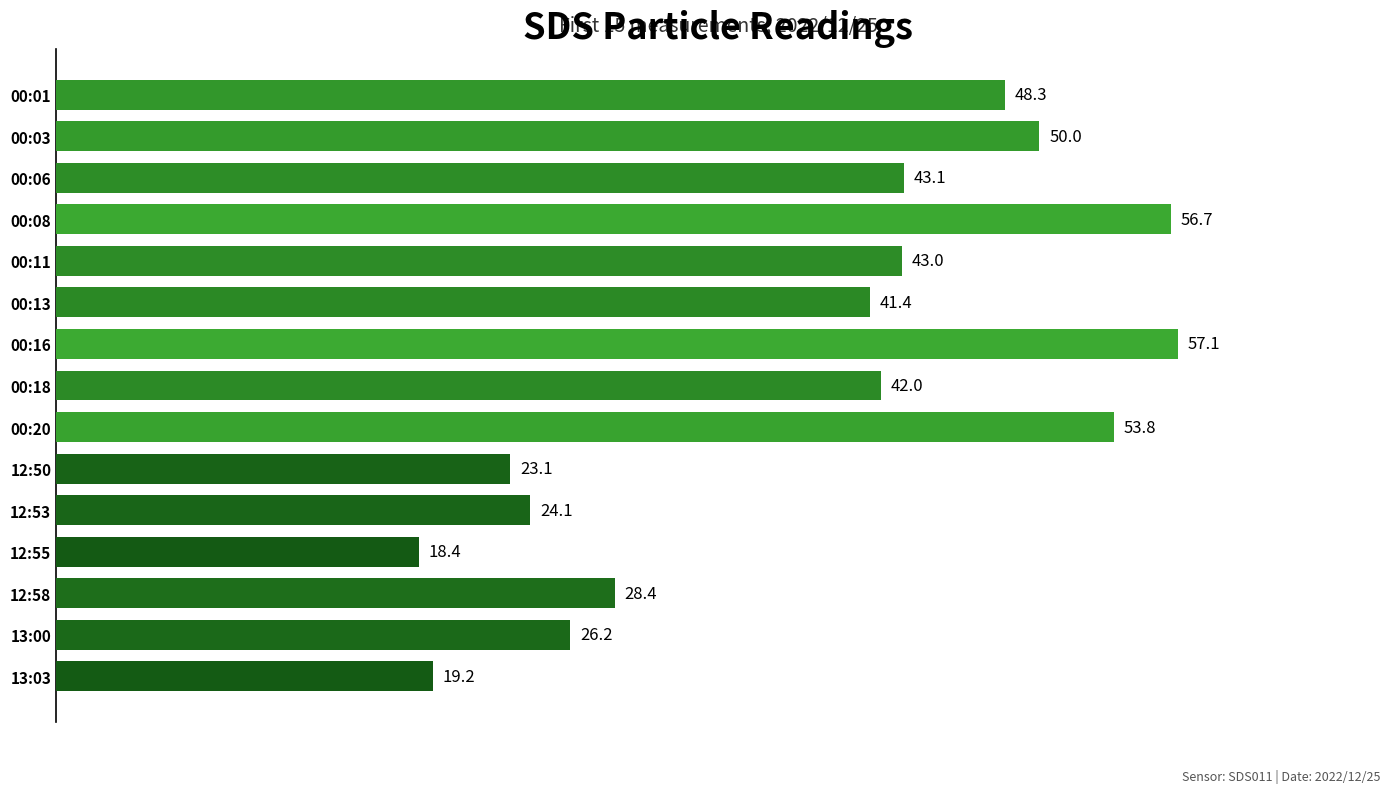

What is the value of the 8th bar from the top?

42.0